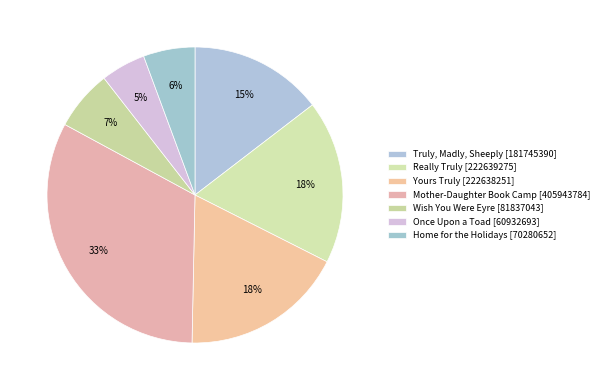

To the nearest percent, what is the average slice percentage?

14%